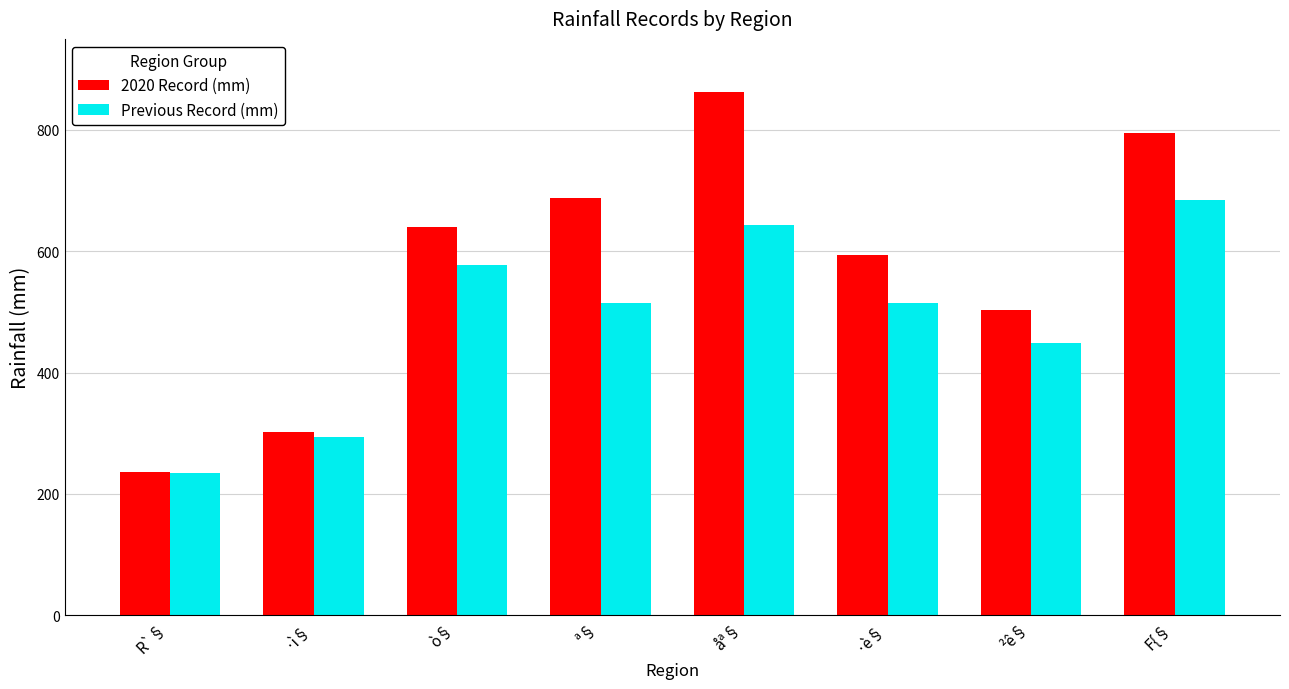

How many groups of bars are there?

8